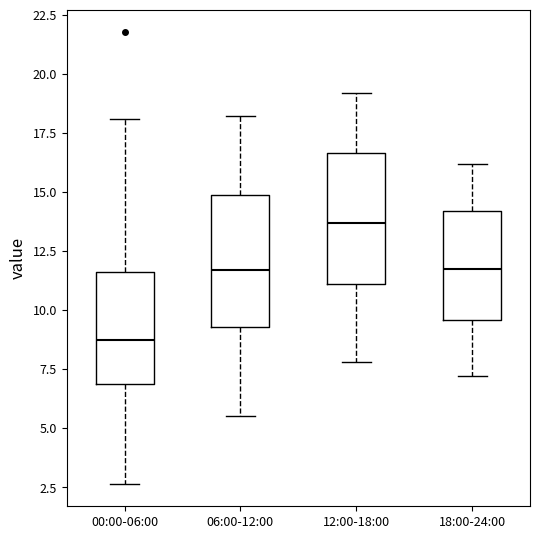

Which box's median line is the lowest?

00:00-06:00